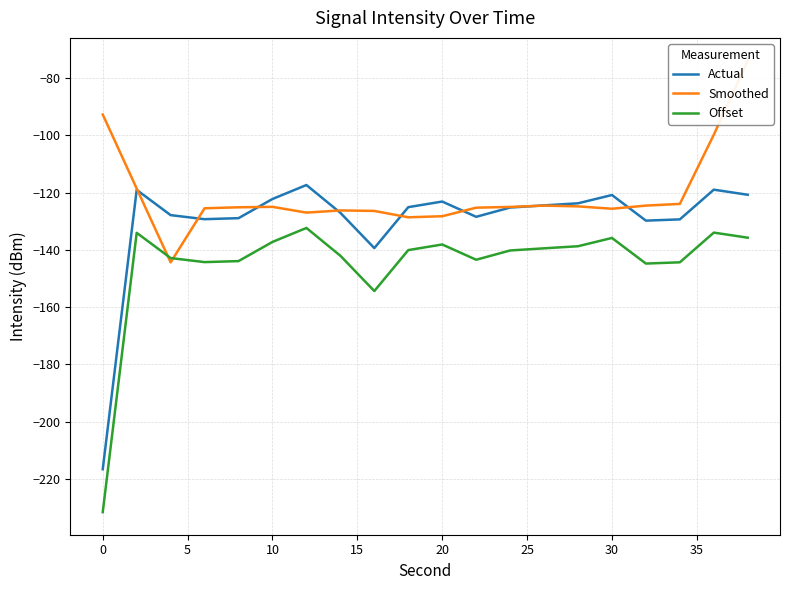

What is the maximum value for Offset?

-132.3